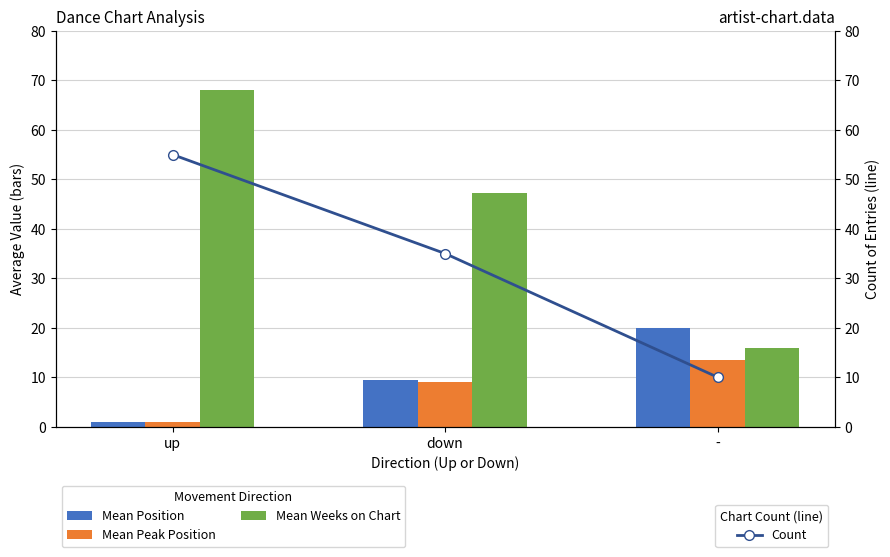

What is the approximate value of Mean Position at down?

9.4